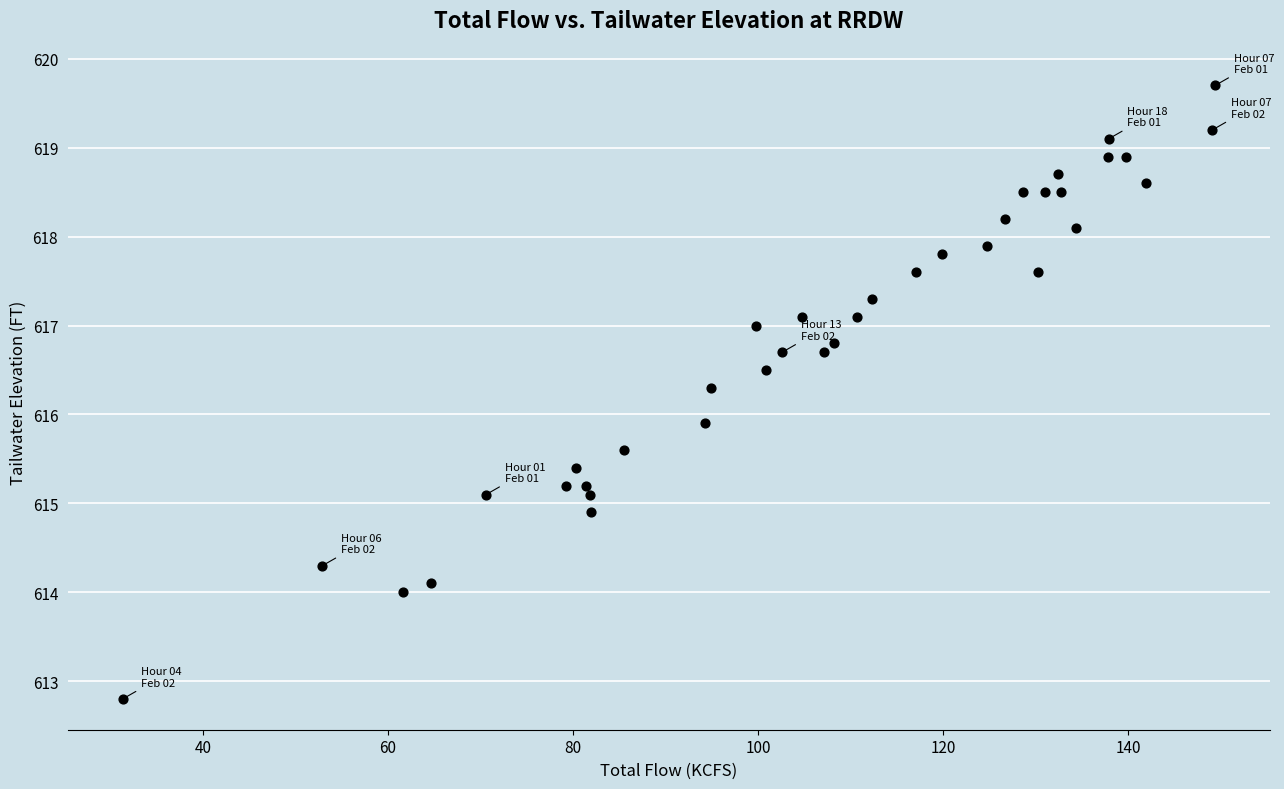

What is the range of X values (max minus min)?

118.1